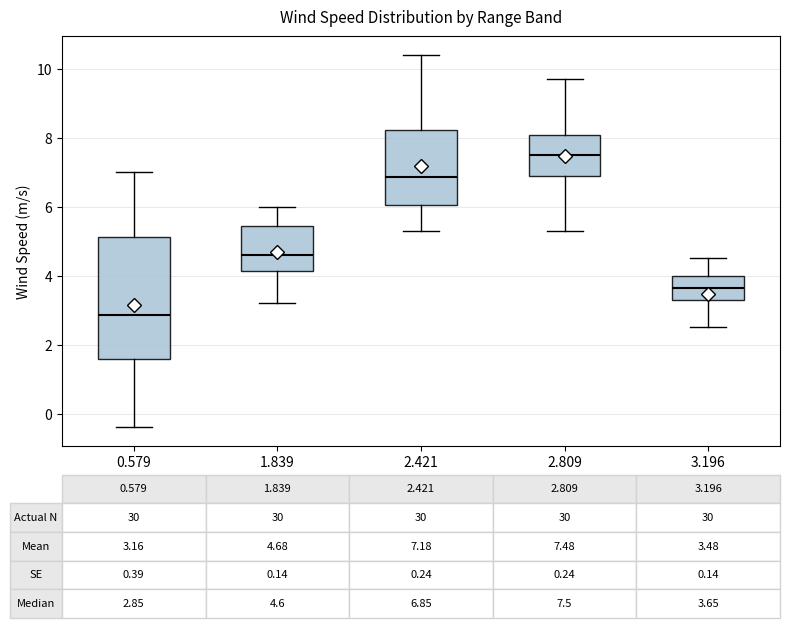

Which box's median line is the highest?

2.809